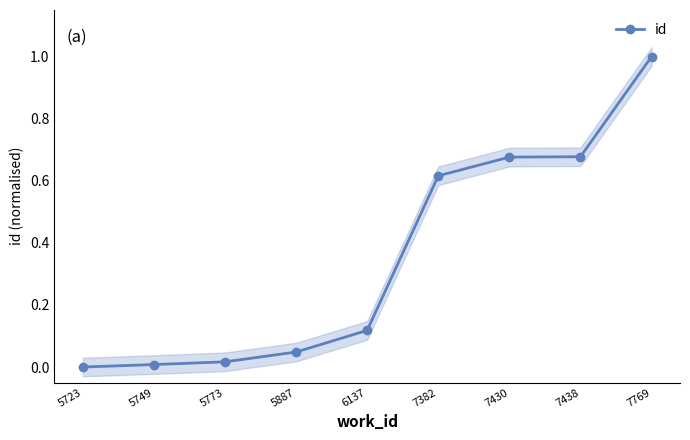

True or false: the data shows 0.6 at 7382.

True